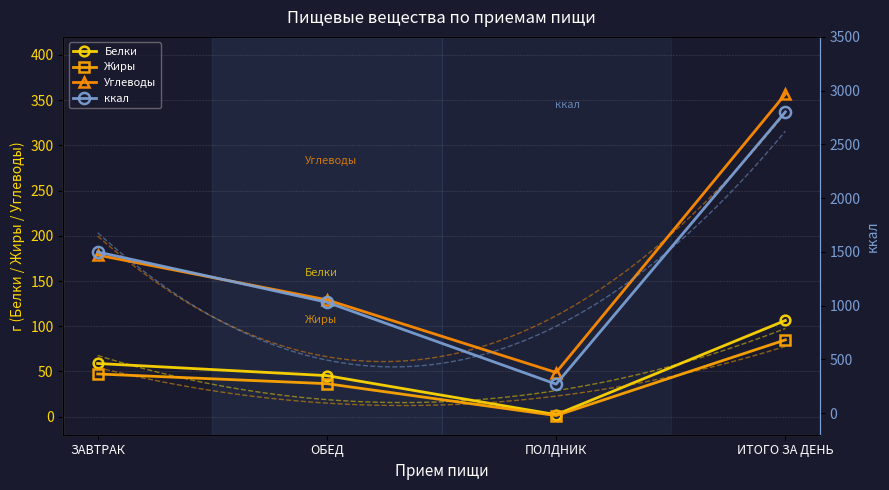

Which series changed the most between ПОЛДНИК and ИТОГО ЗА ДЕНЬ?

ккал